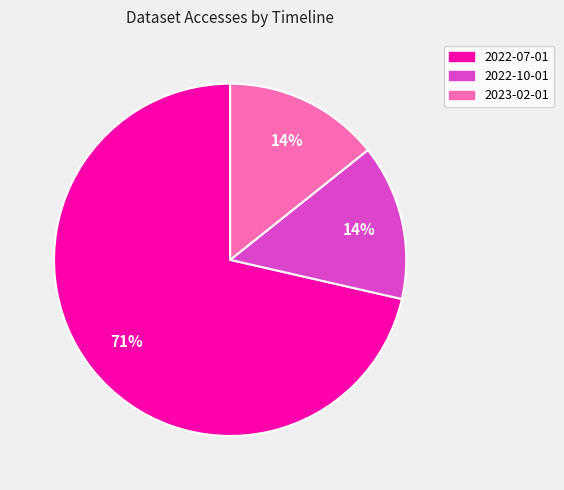

To the nearest percent, what percentage of the pie is 2022-10-01?

14%